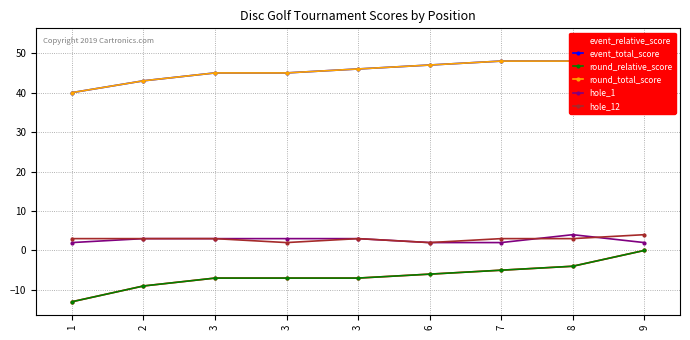

How many values in the hole_12 series are below 3?

2